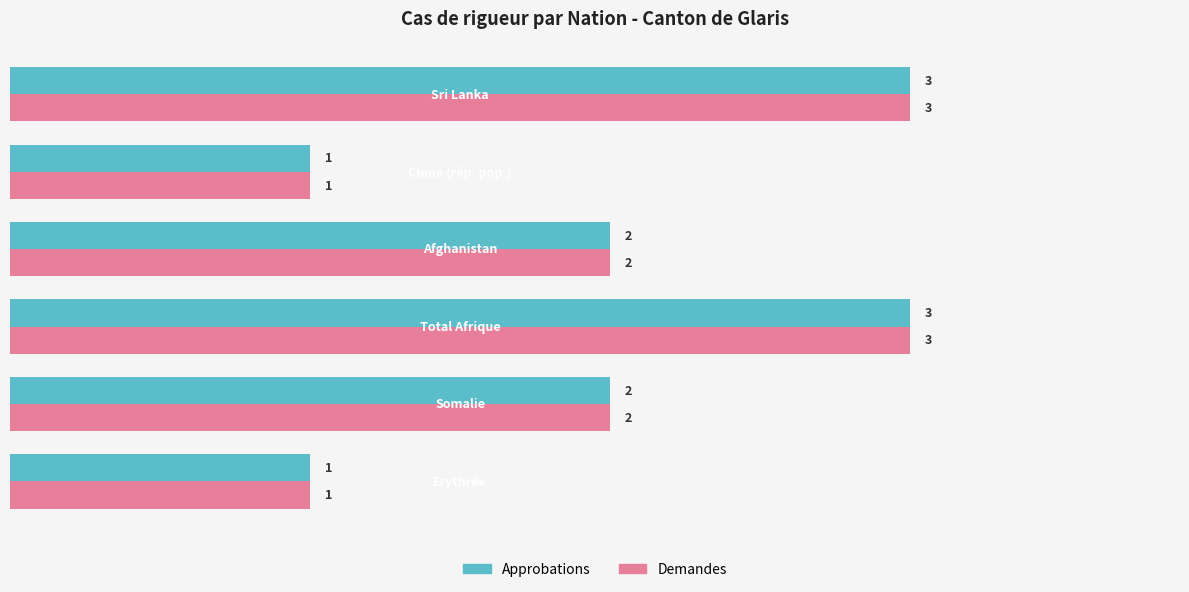

What is the minimum value for Approbations?

1